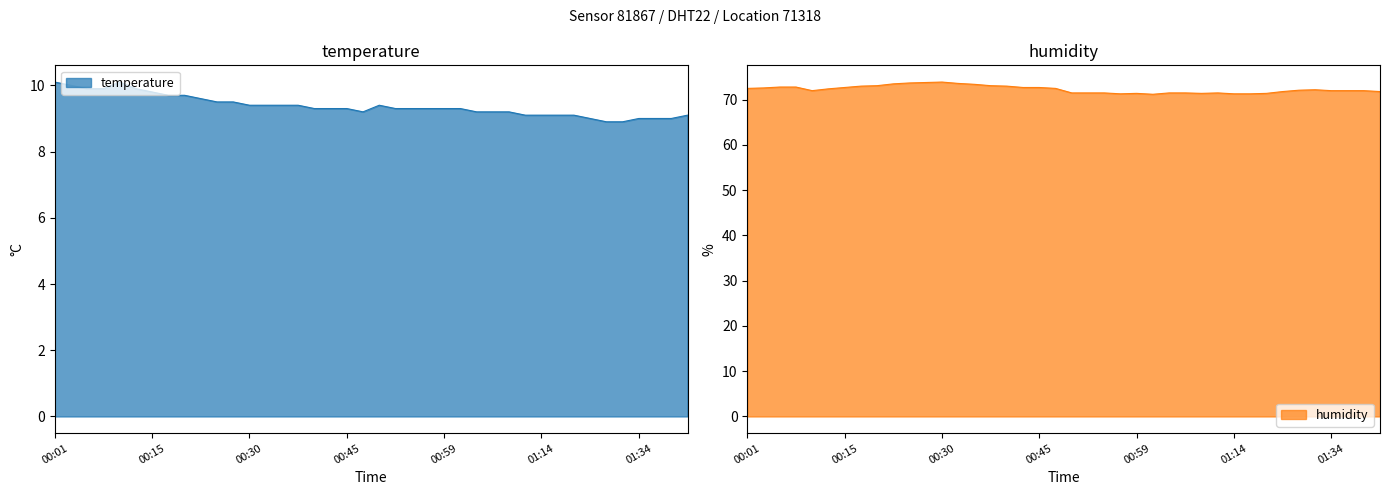

Reading right to left, transcribe all the data shown in this chart.

temperature: 01:42=9.1	01:39=9.0	01:37=9.0	01:34=9.0	01:29=8.9	01:27=8.9	01:24=9.0	01:22=9.1	01:20=9.1	01:14=9.1	01:12=9.1	01:09=9.2	01:07=9.2	01:04=9.2	01:02=9.3	00:59=9.3	00:57=9.3	00:54=9.3	00:52=9.3	00:49=9.4	00:47=9.2	00:45=9.3	00:42=9.3	00:40=9.3	00:37=9.4	00:35=9.4	00:32=9.4	00:30=9.4	00:27=9.5	00:25=9.5	00:23=9.6	00:20=9.7	00:18=9.7	00:15=9.8	00:13=9.9	00:10=10.1	00:08=9.9	00:05=9.9	00:03=10.0	00:01=10.1
humidity: 01:42=71.8	01:39=72.0	01:37=72.0	01:34=72.0	01:29=72.2	01:27=72.1	01:24=71.8	01:22=71.4	01:20=71.3	01:14=71.3	01:12=71.5	01:09=71.4	01:07=71.5	01:04=71.5	01:02=71.2	00:59=71.4	00:57=71.3	00:54=71.5	00:52=71.5	00:49=71.5	00:47=72.5	00:45=72.7	00:42=72.7	00:40=73.0	00:37=73.1	00:35=73.4	00:32=73.6	00:30=73.9	00:27=73.8	00:25=73.7	00:23=73.5	00:20=73.1	00:18=73.0	00:15=72.7	00:13=72.4	00:10=72.0	00:08=72.8	00:05=72.8	00:03=72.6	00:01=72.5